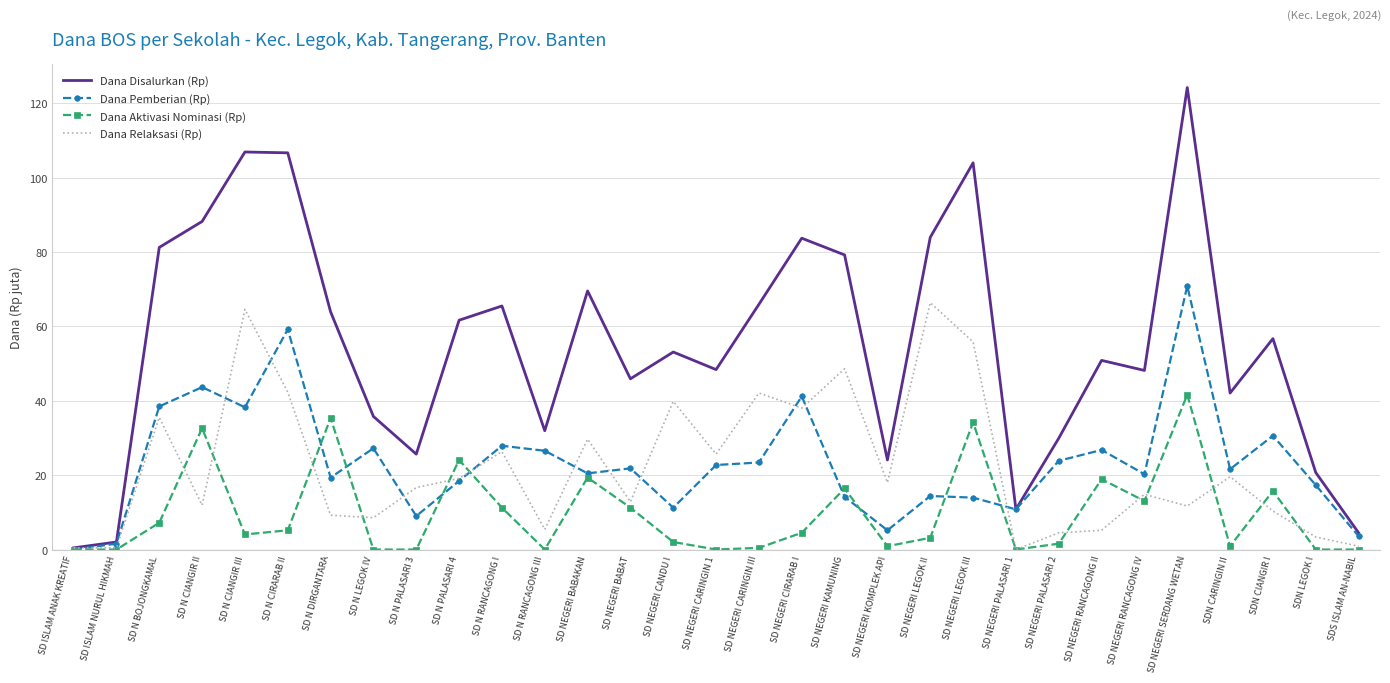

What is the maximum value shown in the chart?

124.2